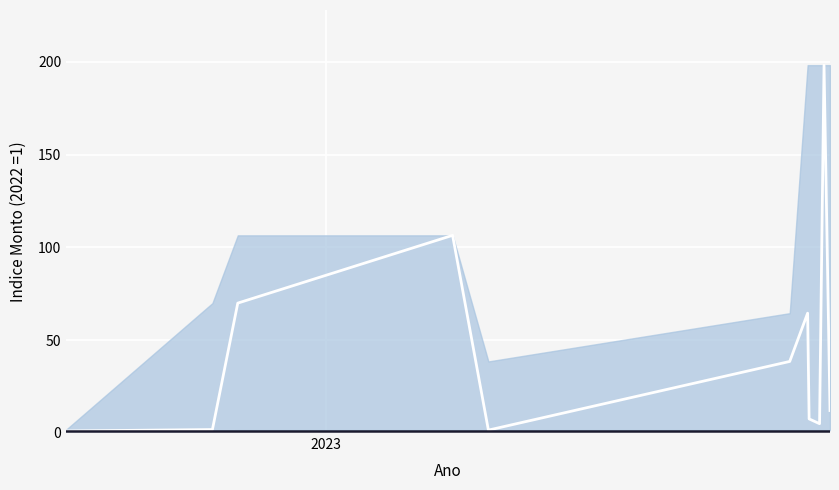

True or false: the data shows 2.0 at 8.

False